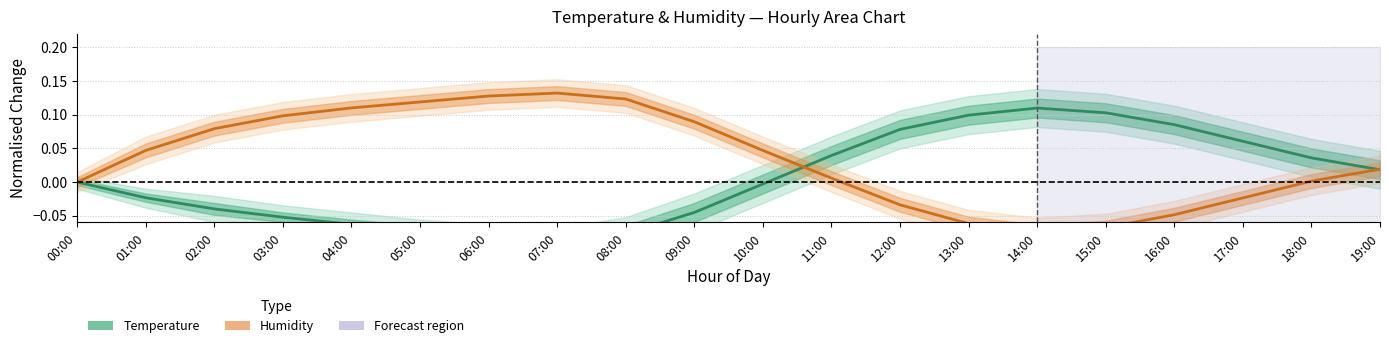

What is the difference between the maximum and second lowest values in the Humidity (normalised) series?

0.2